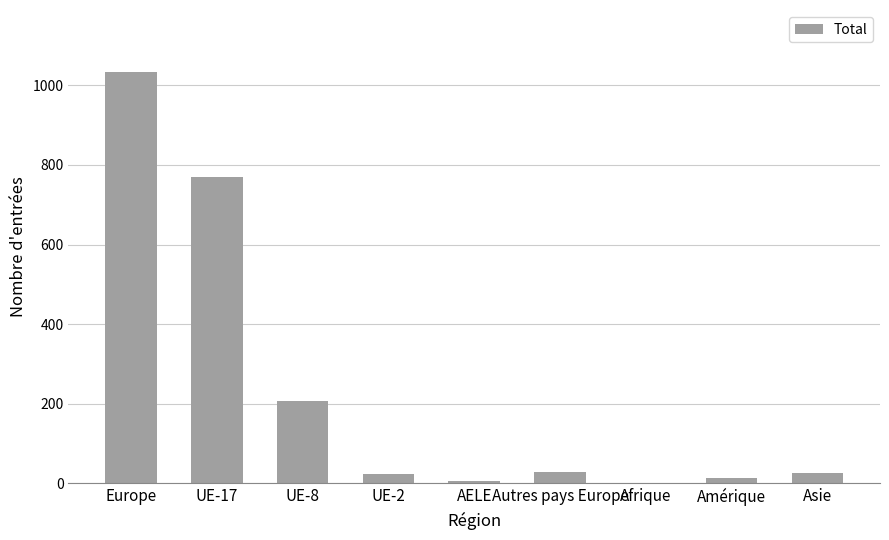

What is the sum of all values?

2110